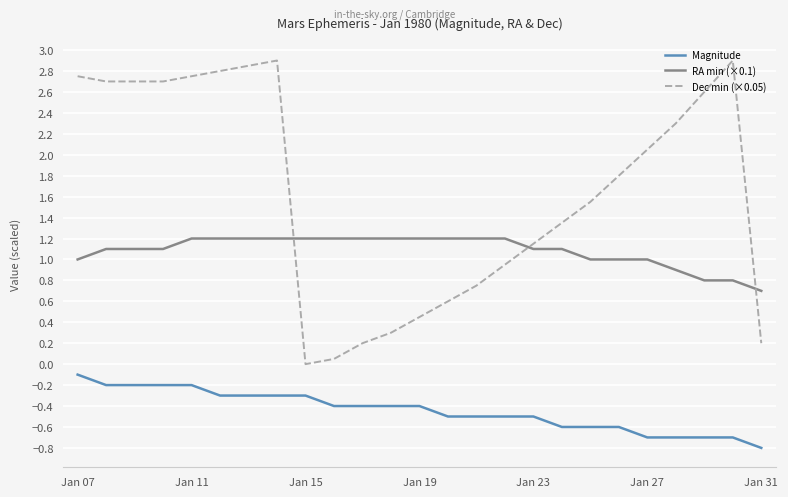

Which series has the widest spread of values?

Dec min (×0.05)